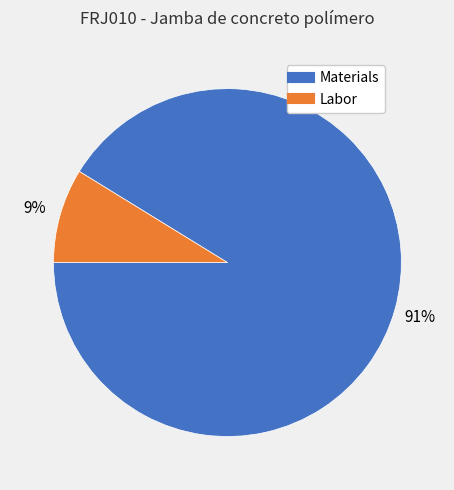

To the nearest percent, what is the average slice percentage?

50%